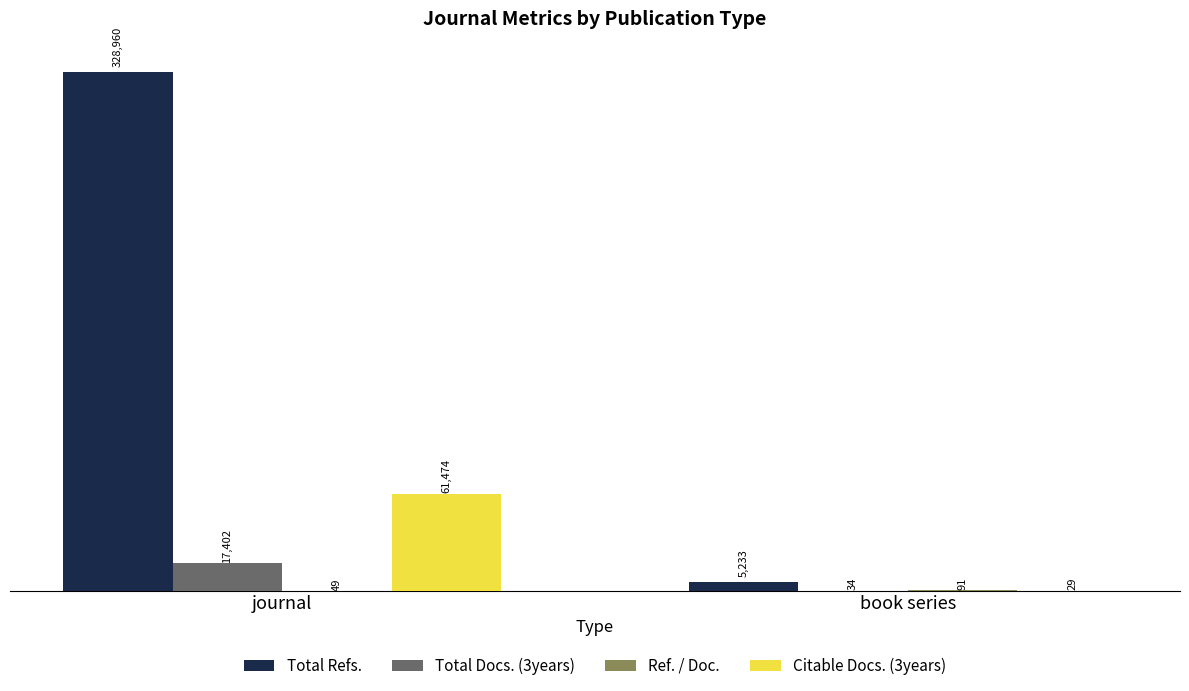

What is the average value of the Total Docs. (3years) series?

8718.0